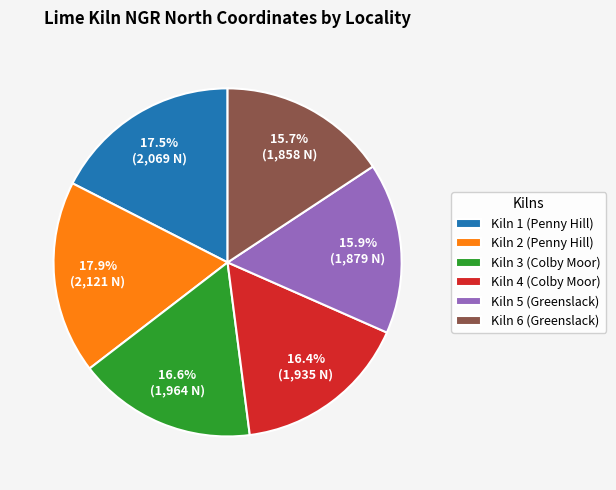

Is Kiln 1 (Penny Hill) the majority of the pie?

No